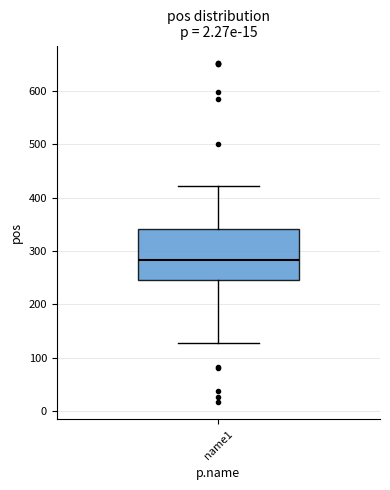

Read this box plot against the y-axis: the position of the median line, the range covered by the box, and the ends of both whiskers. The values are not printed on the chart, so give them approximately, as read against the axis.

median 280, box 250 to 340, whiskers 130 to 420